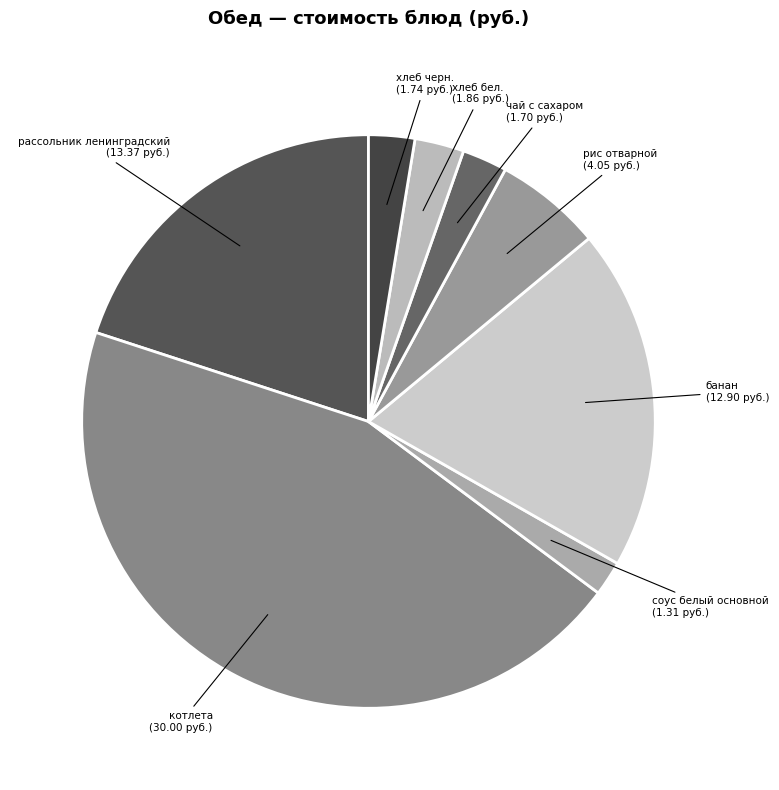

What is the largest slice in the pie chart?

котлета